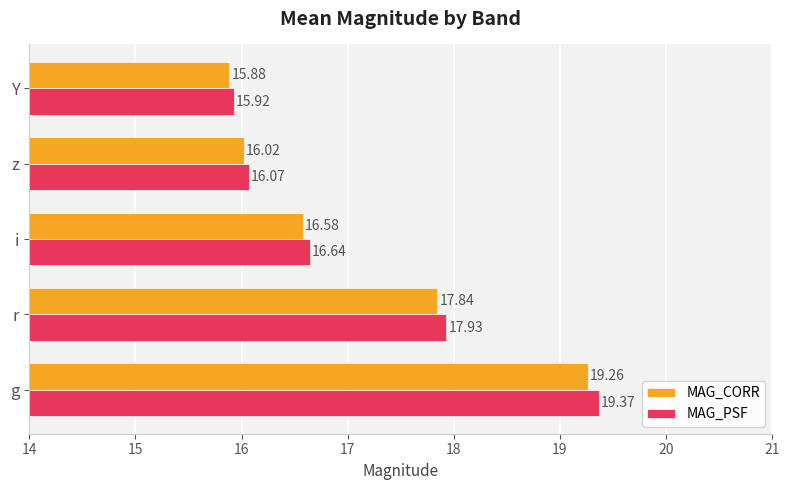

What is the greatest value displayed?

19.4